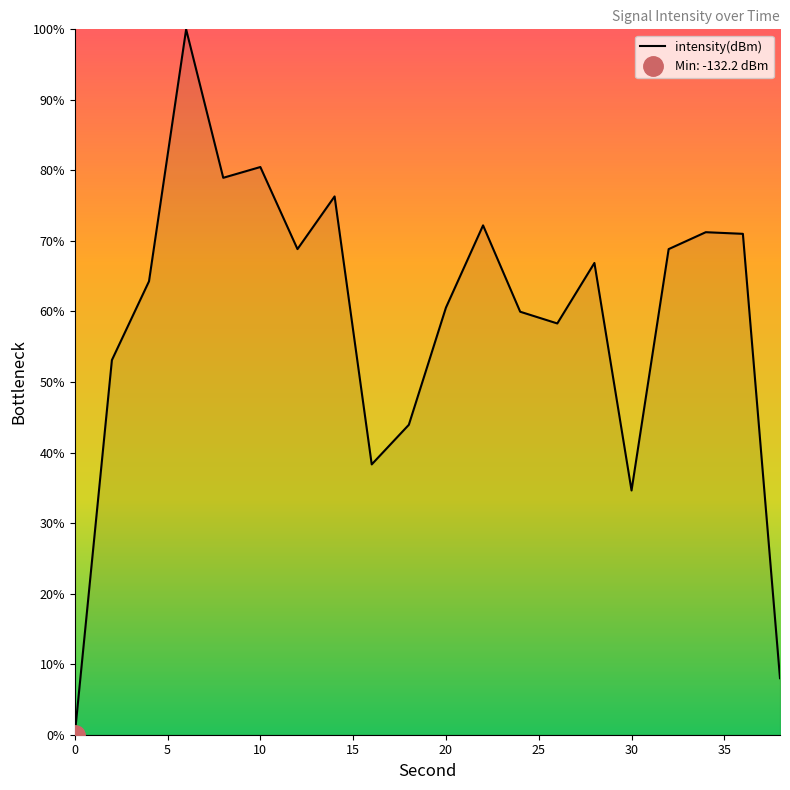

Reading right to left, extract all data points from this chart.

8.0	71.0	71.2	68.8	34.6	66.9	58.3	60.0	72.2	60.6	43.9	38.3	76.3	68.8	80.5	79.0	100.0	64.3	53.1	0.0